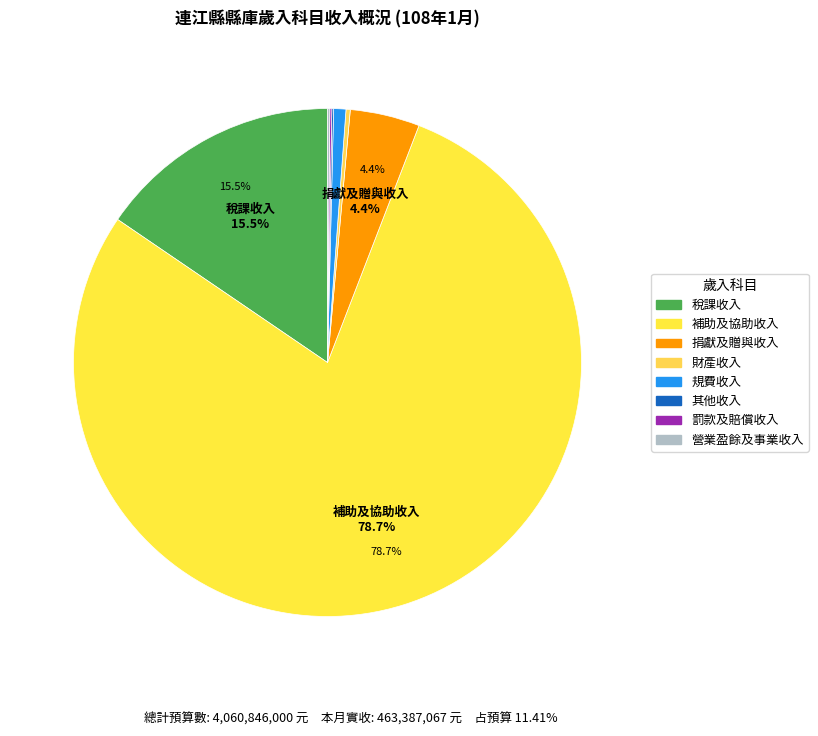

What is the ratio of the value at 其他收入 to the value at 營業盈餘及事業收入?

0.7